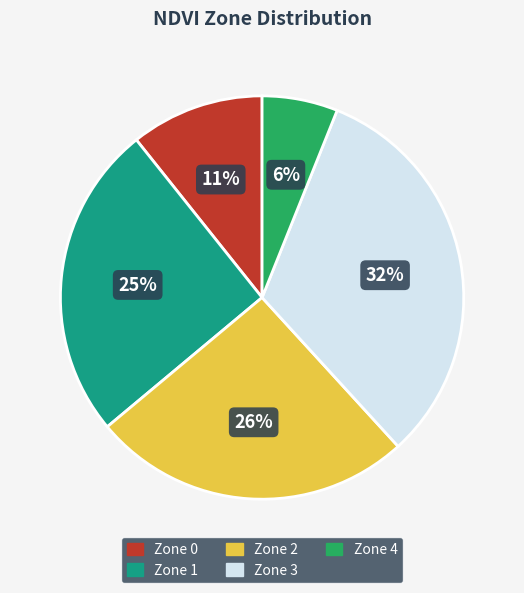

Combined, do Zone 1 and Zone 3 account for over 50%?

Yes